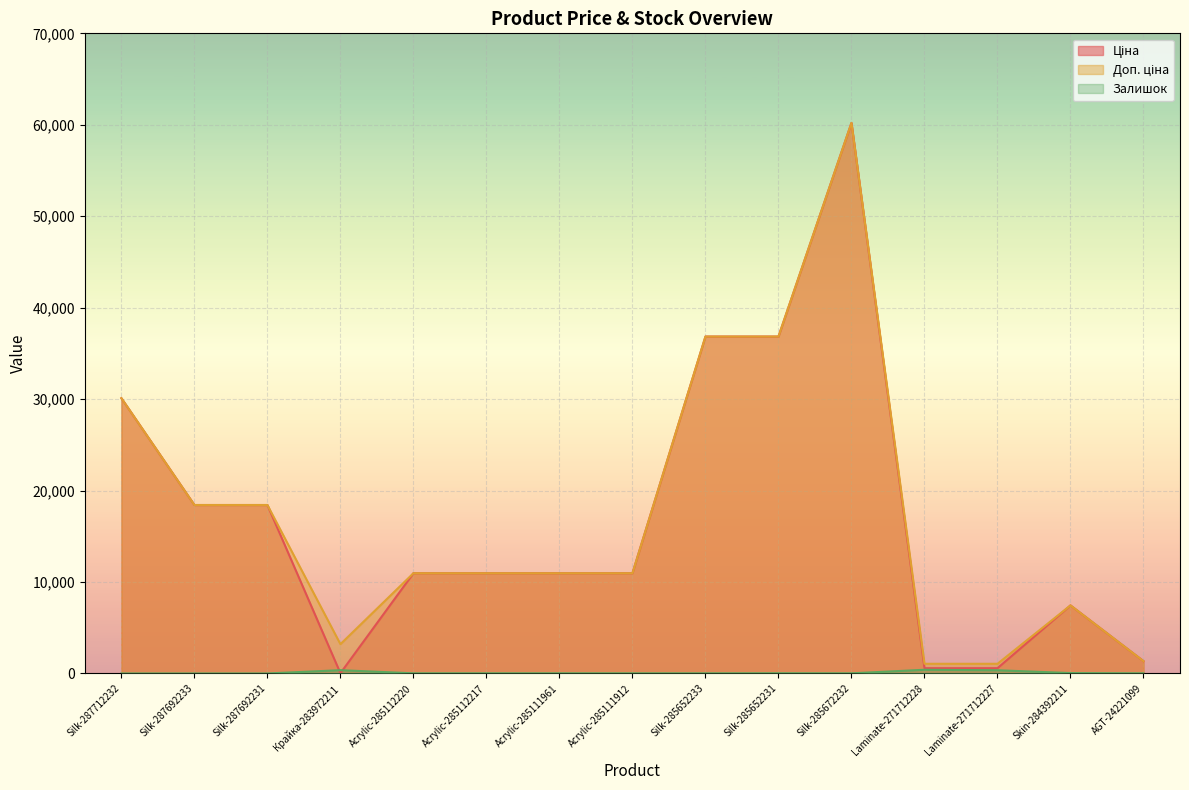

Reading left to right, list all the values displayed in this chart.

Ціна: 30102.8	18420.9	18420.9	32.0	10964.4	10964.4	10964.4	10964.4	36841.8	36841.8	60205.6	578.1	578.1	7444.6	1347.9
Доп. ціна: 30102.8	18420.9	18420.9	3205.0	10964.4	10964.4	10964.4	10964.4	36841.8	36841.8	60205.6	1060.0	1060.0	7444.6	1348.0
Залишок: 0.0	0.0	0.0	360.0	17.0	17.0	17.0	15.0	14.0	23.0	16.0	405.0	353.0	44.0	16.0